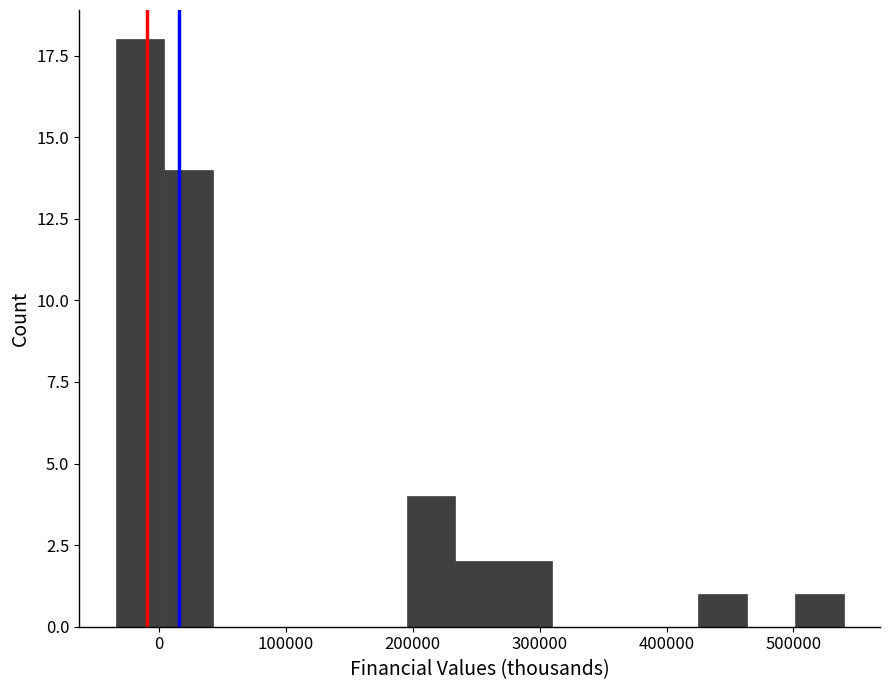

Read against the x-axis, roughly where is the centre of the tallest bar?

-20000